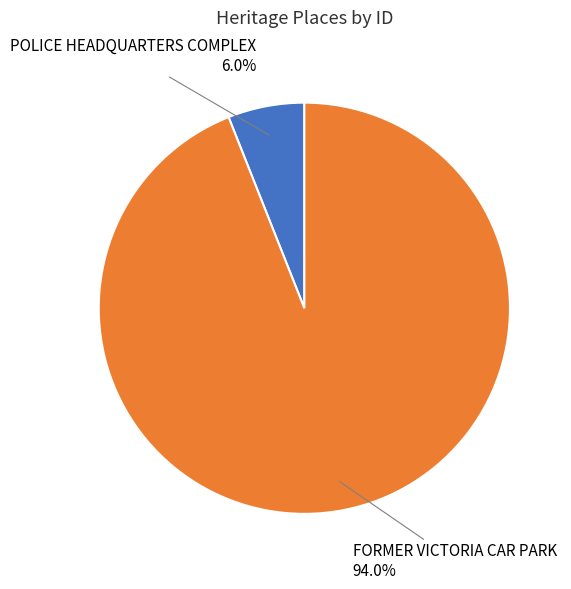

Which has a higher value, FORMER VICTORIA CAR PARK or POLICE HEADQUARTERS COMPLEX?

FORMER VICTORIA CAR PARK